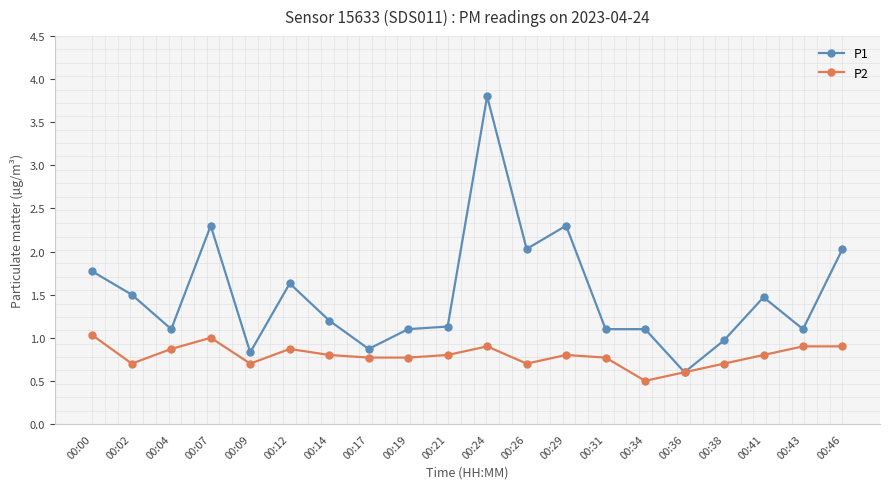

What value does the P2 series have at 00:00?

1.0